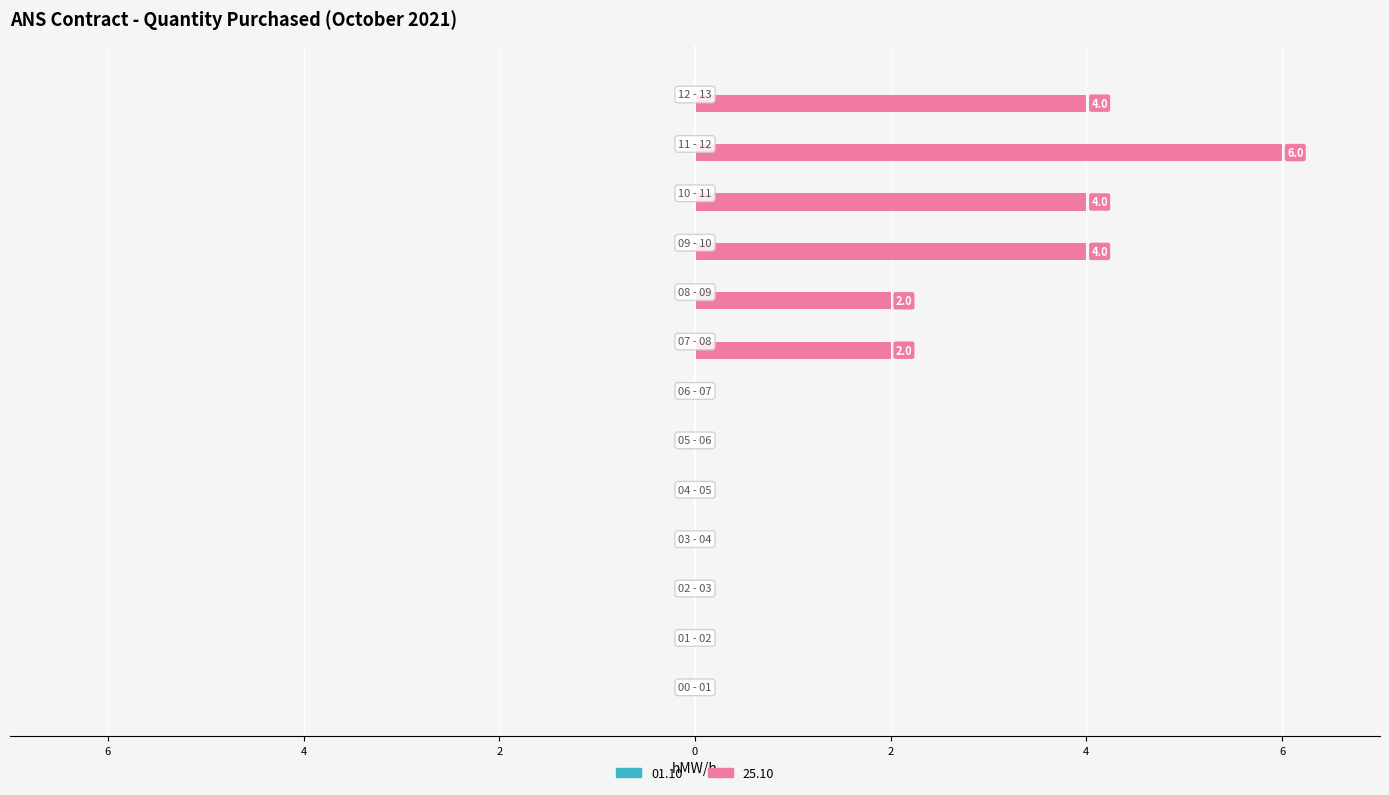

List the labels in order of value, largest first.

11 - 12, 09 - 10, 10 - 11, 12 - 13, 07 - 08, 08 - 09, 00 - 01, 01 - 02, 02 - 03, 03 - 04, 04 - 05, 05 - 06, 06 - 07